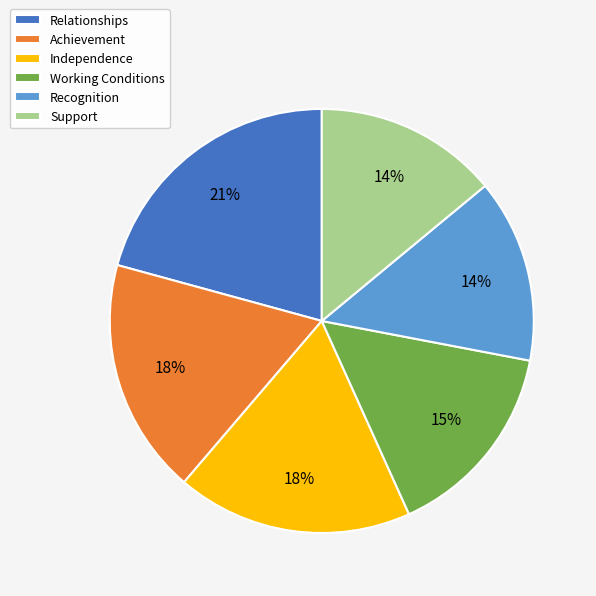

To the nearest percent, what is the average slice percentage?

17%